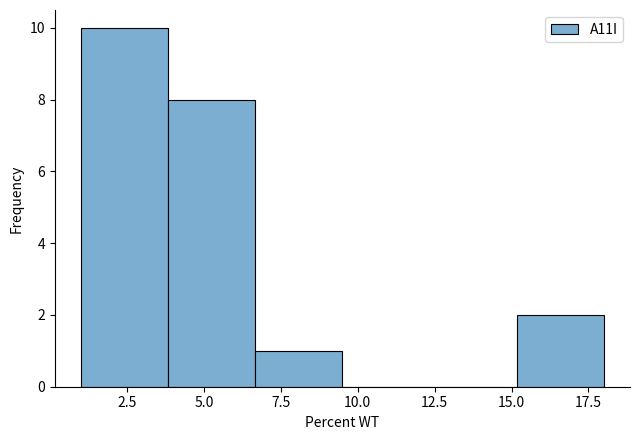

Reading left to right, transcribe this chart: for each bar, give the range it covers on the x-axis and its height. Neither the bar edges nor the heights are printed on the chart, so give them approximately, as read against the axes.

1.0 to 4.0: 10
4.0 to 6.5: 8
6.5 to 9.5: 1
9.5 to 12.5: 0
12.5 to 15.0: 0
15.0 to 18.0: 2